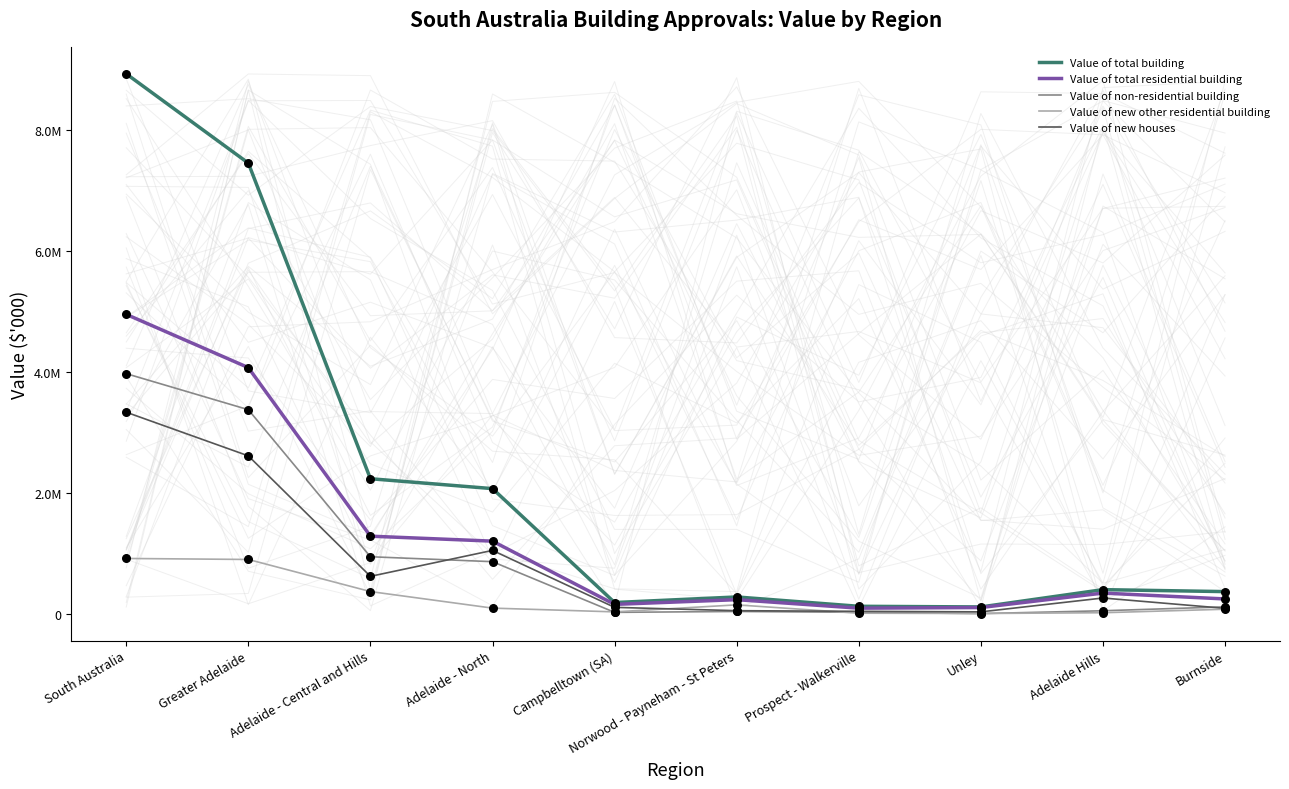

Which series contains the lowest Y value?

Value of non-residential building